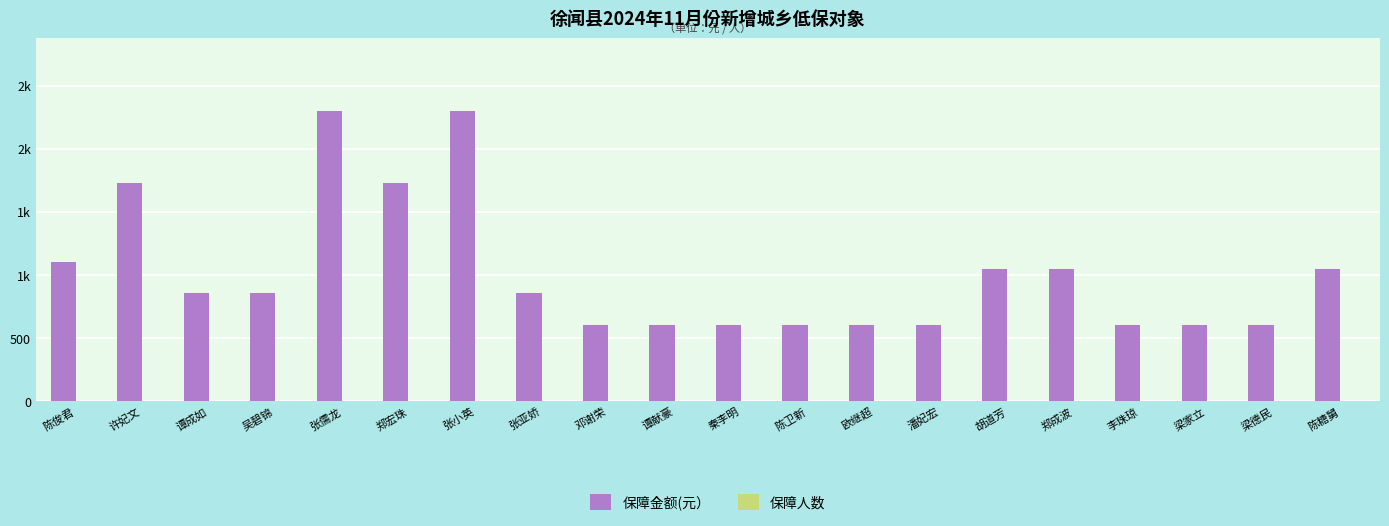

Are the bars horizontal?

No